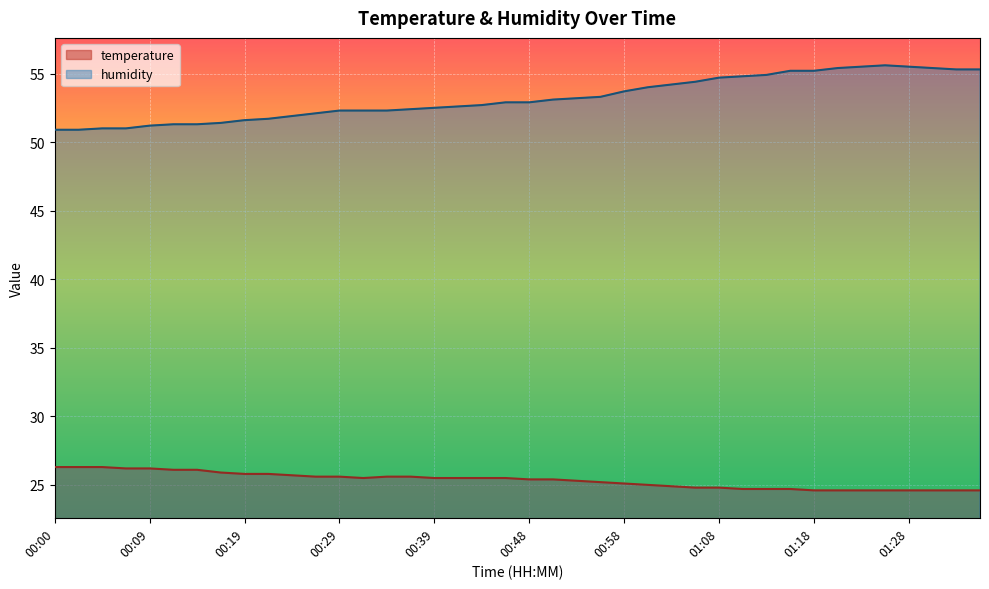

What position from the left is 00:29?

13